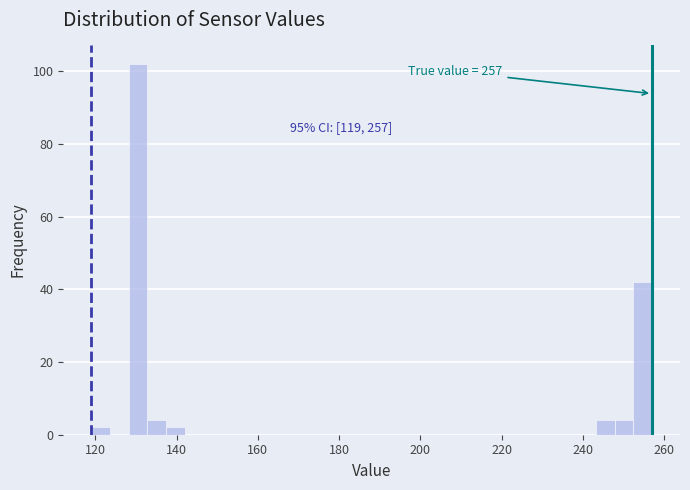

Read against the x-axis, roughly where is the centre of the tallest bar?

130